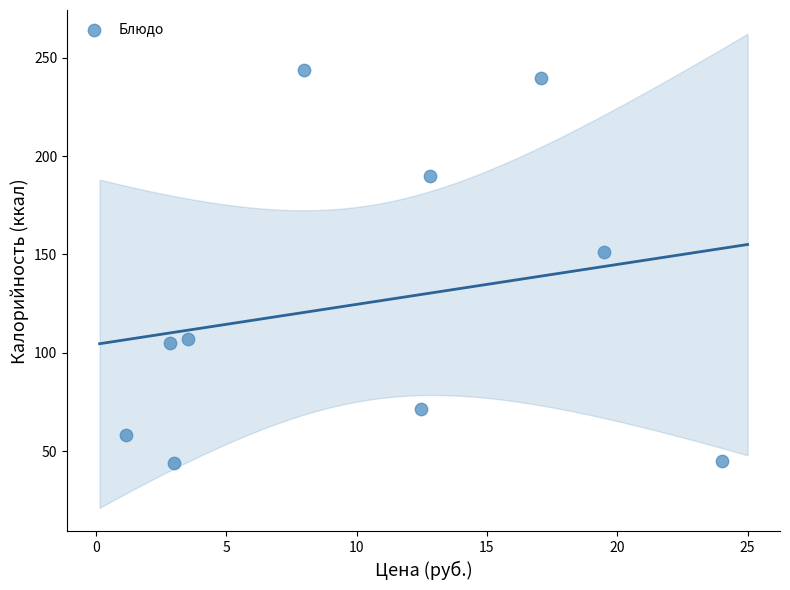

What is the range of X values (max minus min)?

22.9